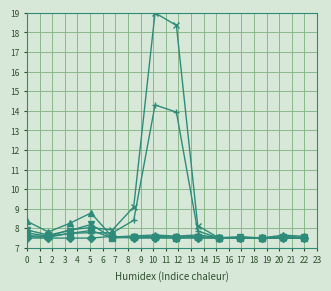

Does the chart have visible grid lines?

Yes